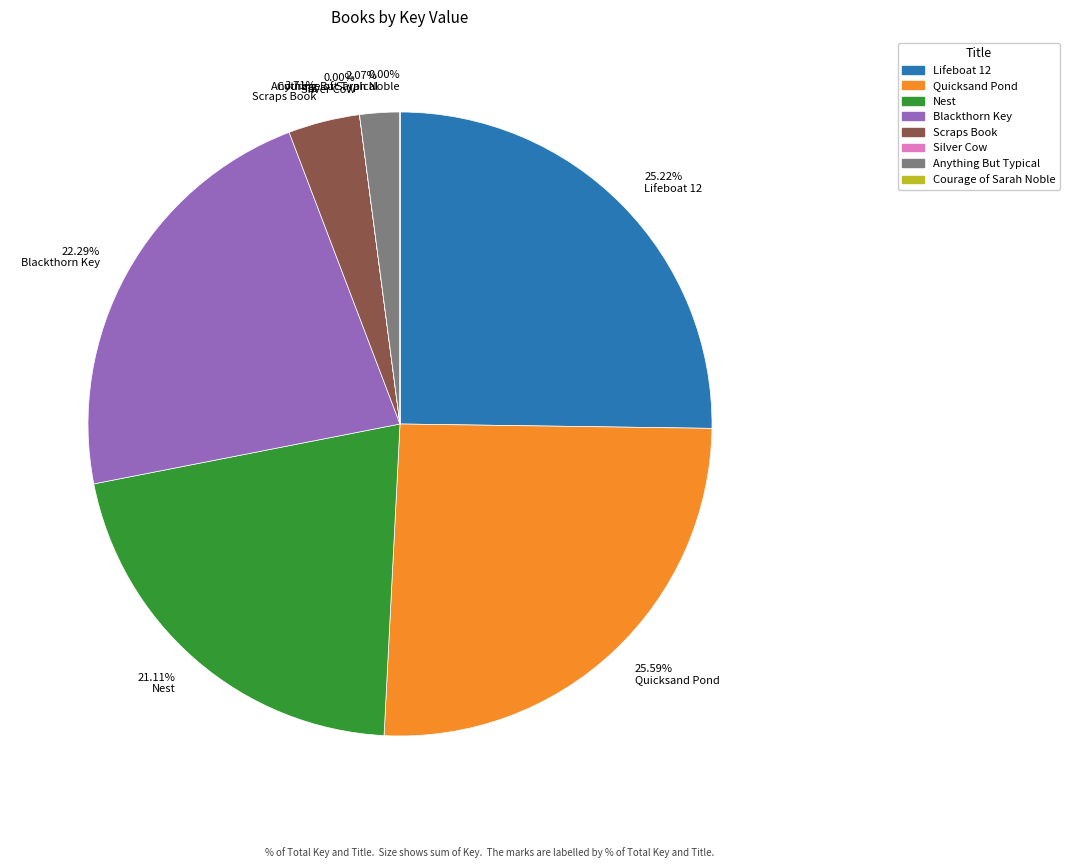

Is Lifeboat 12 the majority of the pie?

No